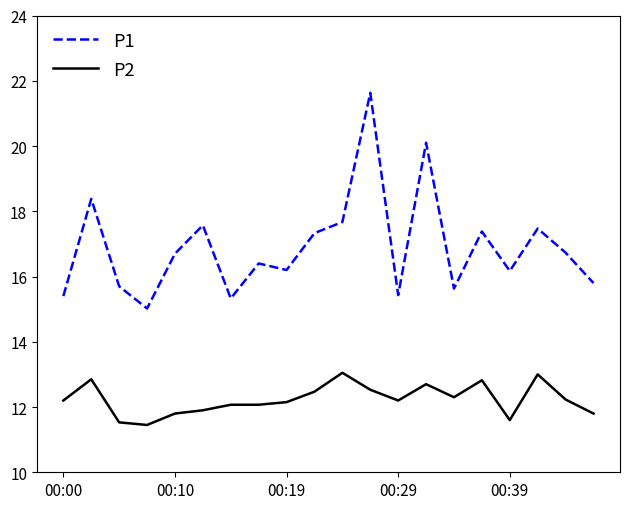

What is the difference between the maximum and second lowest values in the P1 series?

6.3